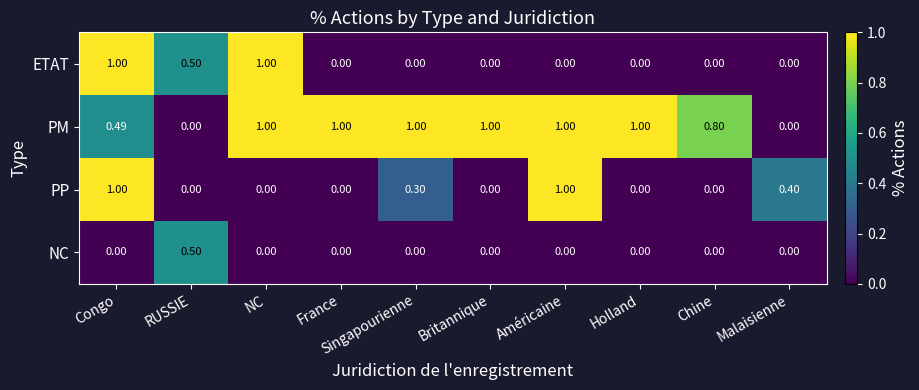

At how many categories does at least one series exceed 0?

10